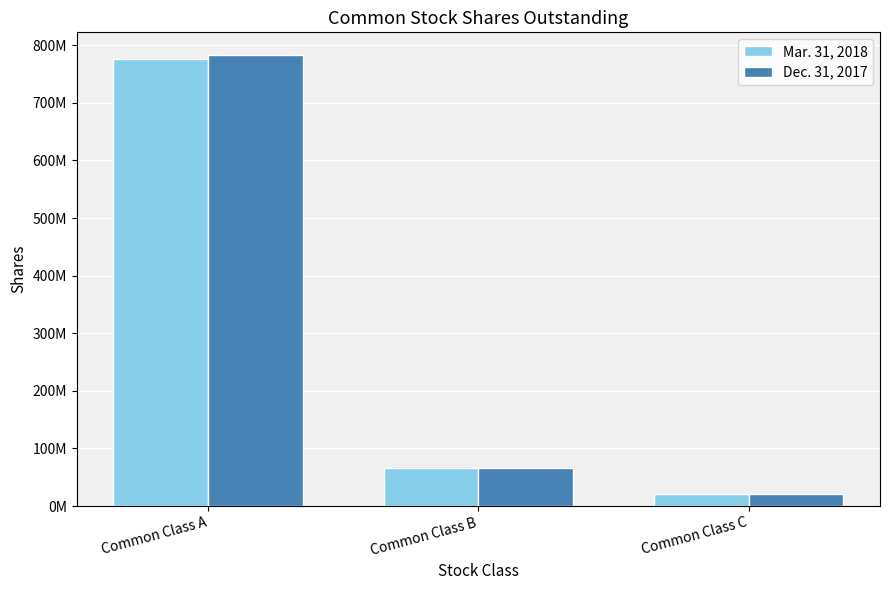

At Common Class C, list the series in order from largest to smallest.

Mar. 31, 2018, Dec. 31, 2017